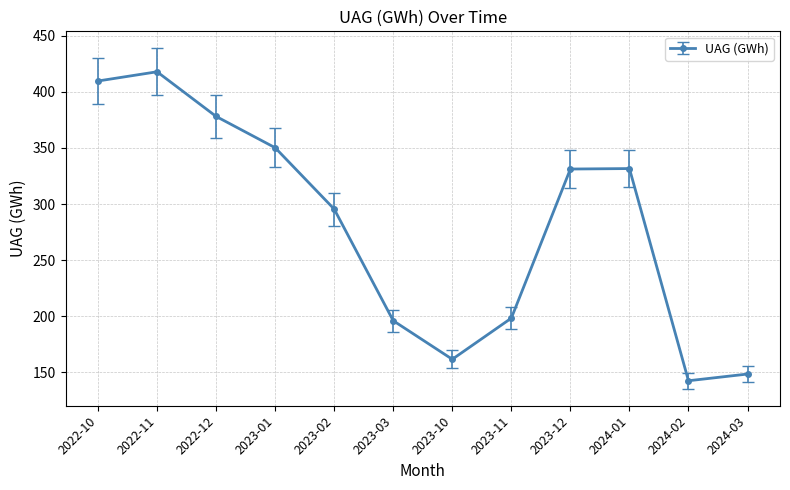

What is the difference between the maximum and second lowest values?

269.7